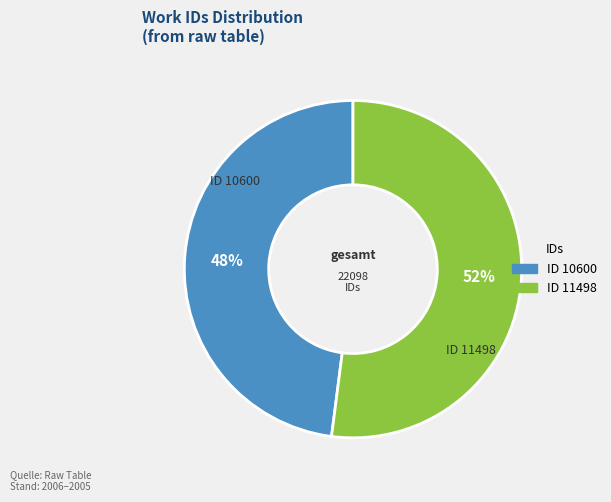

How many slices are in this pie chart?

2